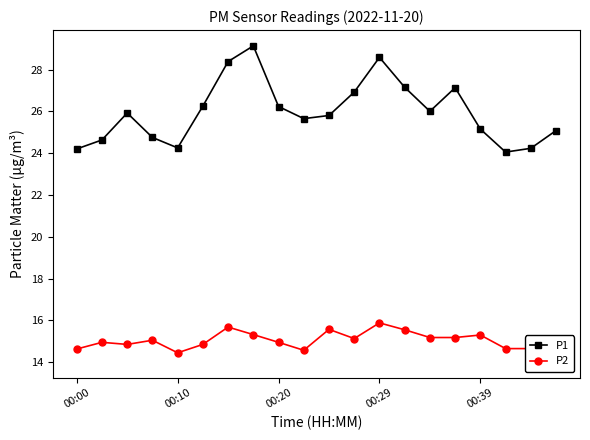

Which series has the widest spread of values?

P1